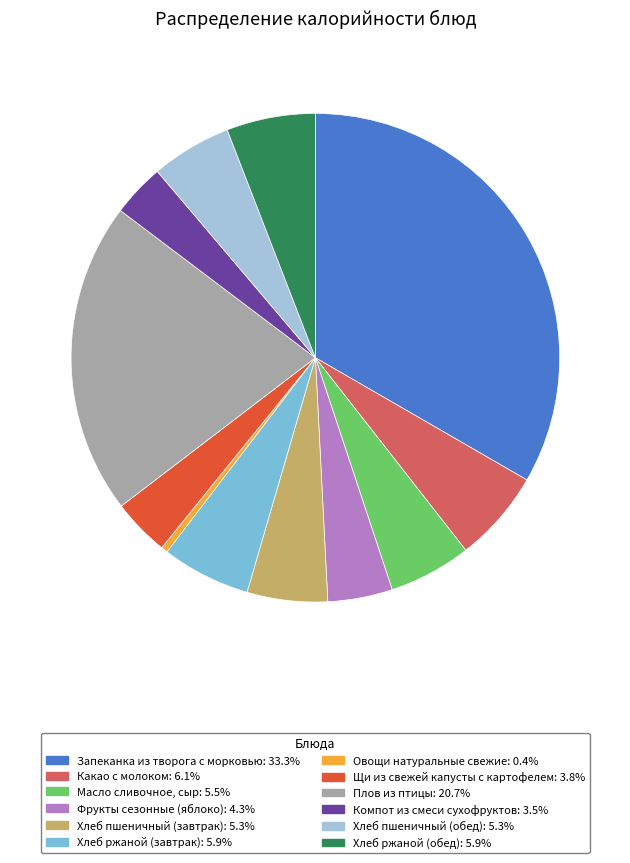

How many slices are in this pie chart?

12